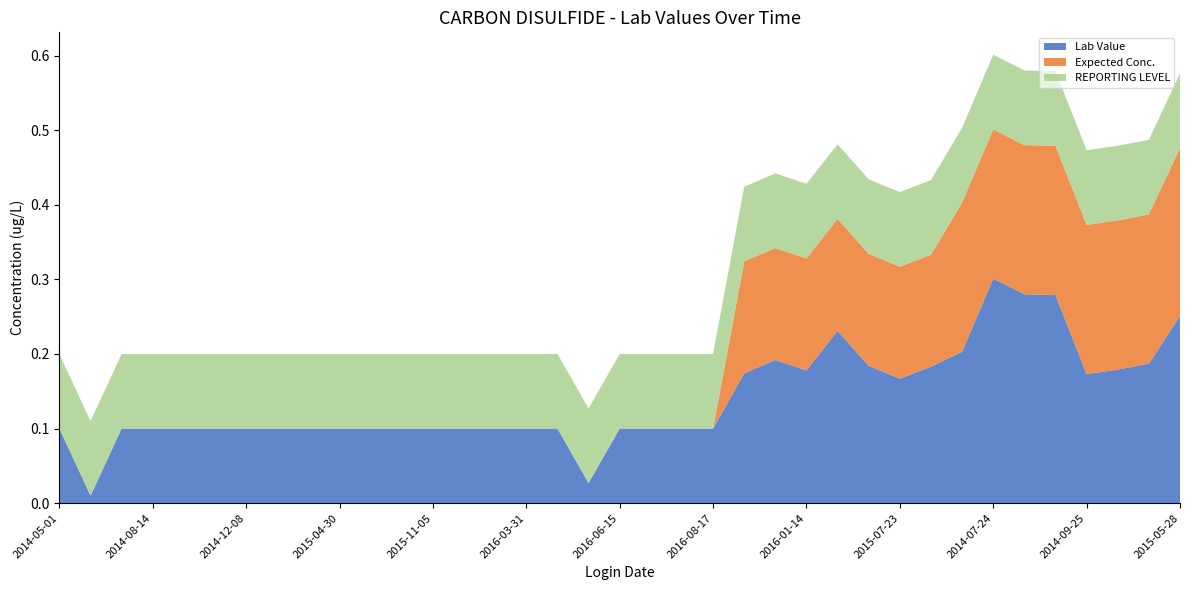

Reading left to right, extract all data points from this chart.

Lab Value: 2014-05-01=0.1	2014-06-12=0.0	2014-07-17=0.1	2014-08-14=0.1	2014-09-10=0.1	2014-10-30=0.1	2014-12-08=0.1	2015-03-12=0.1	2015-05-07=0.1	2015-04-30=0.1	2015-05-14=0.1	2015-08-13=0.1	2015-11-05=0.1	2015-12-17=0.1	2016-02-18=0.1	2016-03-31=0.1	2016-05-05=0.1	2016-05-13=0.0	2016-06-15=0.1	2016-07-06=0.1	2016-07-27=0.1	2016-08-17=0.1	2015-08-27=0.2	2015-12-09=0.2	2016-01-14=0.2	2016-03-17=0.2	2015-06-18=0.2	2015-07-23=0.2	2015-11-19=0.2	2014-07-02=0.2	2014-07-24=0.3	2014-09-04=0.3	2014-09-03=0.3	2014-09-25=0.2	2014-10-16=0.2	2015-01-08=0.2	2015-05-28=0.3
Expected Conc.: 2014-05-01=0.0	2014-06-12=0.0	2014-07-17=0.0	2014-08-14=0.0	2014-09-10=0.0	2014-10-30=0.0	2014-12-08=0.0	2015-03-12=0.0	2015-05-07=0.0	2015-04-30=0.0	2015-05-14=0.0	2015-08-13=0.0	2015-11-05=0.0	2015-12-17=0.0	2016-02-18=0.0	2016-03-31=0.0	2016-05-05=0.0	2016-05-13=0.0	2016-06-15=0.0	2016-07-06=0.0	2016-07-27=0.0	2016-08-17=0.0	2015-08-27=0.1	2015-12-09=0.1	2016-01-14=0.1	2016-03-17=0.1	2015-06-18=0.1	2015-07-23=0.1	2015-11-19=0.1	2014-07-02=0.2	2014-07-24=0.2	2014-09-04=0.2	2014-09-03=0.2	2014-09-25=0.2	2014-10-16=0.2	2015-01-08=0.2	2015-05-28=0.2
REPORTING LEVEL: 2014-05-01=0.1	2014-06-12=0.1	2014-07-17=0.1	2014-08-14=0.1	2014-09-10=0.1	2014-10-30=0.1	2014-12-08=0.1	2015-03-12=0.1	2015-05-07=0.1	2015-04-30=0.1	2015-05-14=0.1	2015-08-13=0.1	2015-11-05=0.1	2015-12-17=0.1	2016-02-18=0.1	2016-03-31=0.1	2016-05-05=0.1	2016-05-13=0.1	2016-06-15=0.1	2016-07-06=0.1	2016-07-27=0.1	2016-08-17=0.1	2015-08-27=0.1	2015-12-09=0.1	2016-01-14=0.1	2016-03-17=0.1	2015-06-18=0.1	2015-07-23=0.1	2015-11-19=0.1	2014-07-02=0.1	2014-07-24=0.1	2014-09-04=0.1	2014-09-03=0.1	2014-09-25=0.1	2014-10-16=0.1	2015-01-08=0.1	2015-05-28=0.1